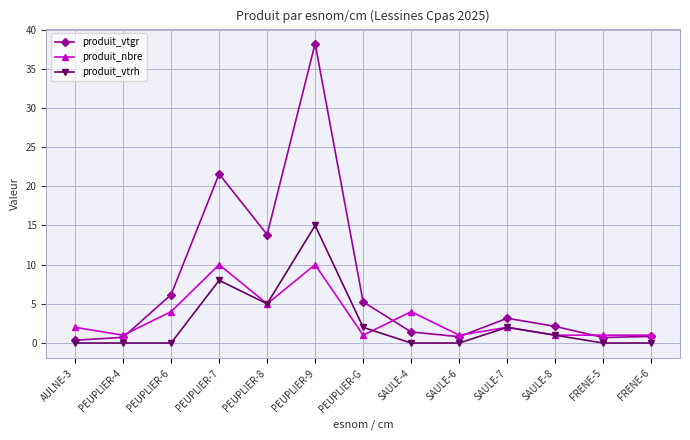

What is the label of the 6th point from the right?

SAULE-4